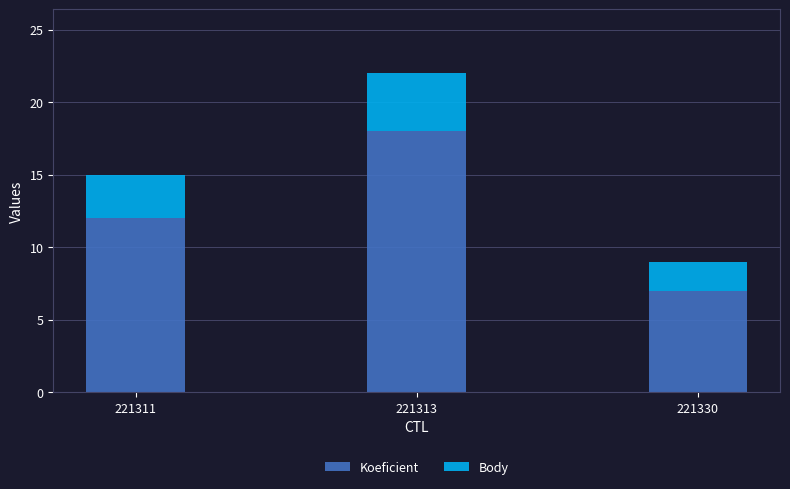

List the labels in order of Koeficient value, largest first.

221313, 221311, 221330